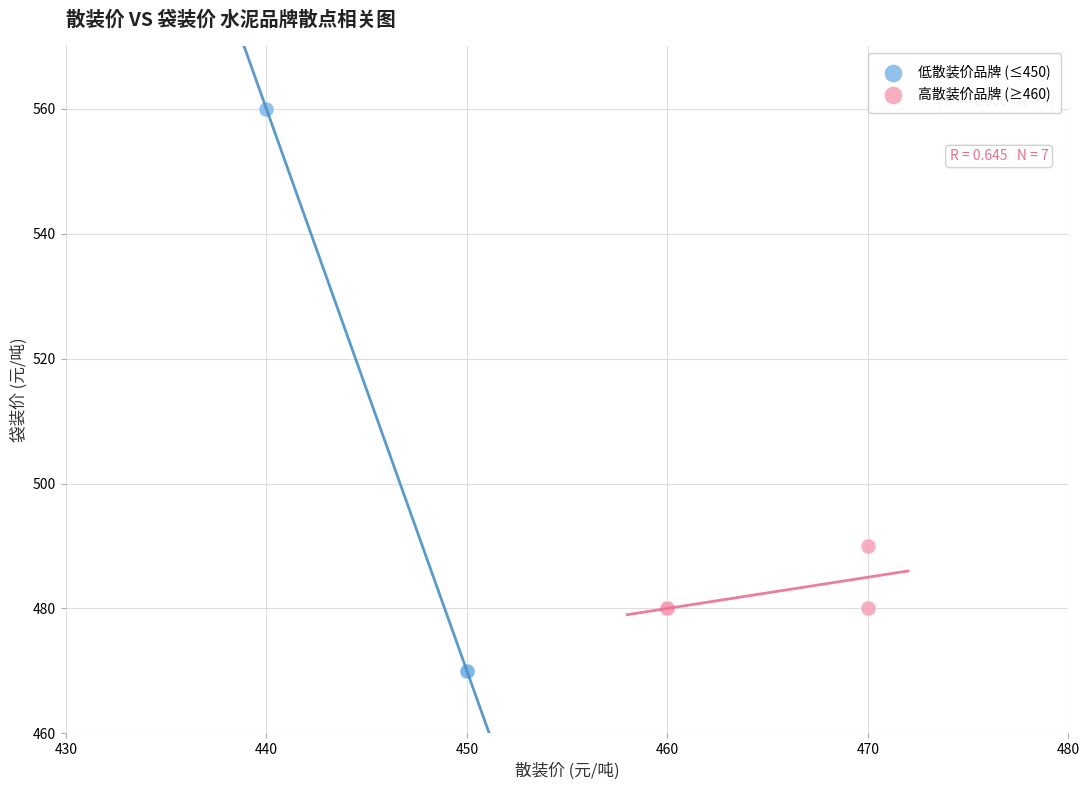

Which series has the largest Y range (max minus min)?

低散装价品牌 (≤450)